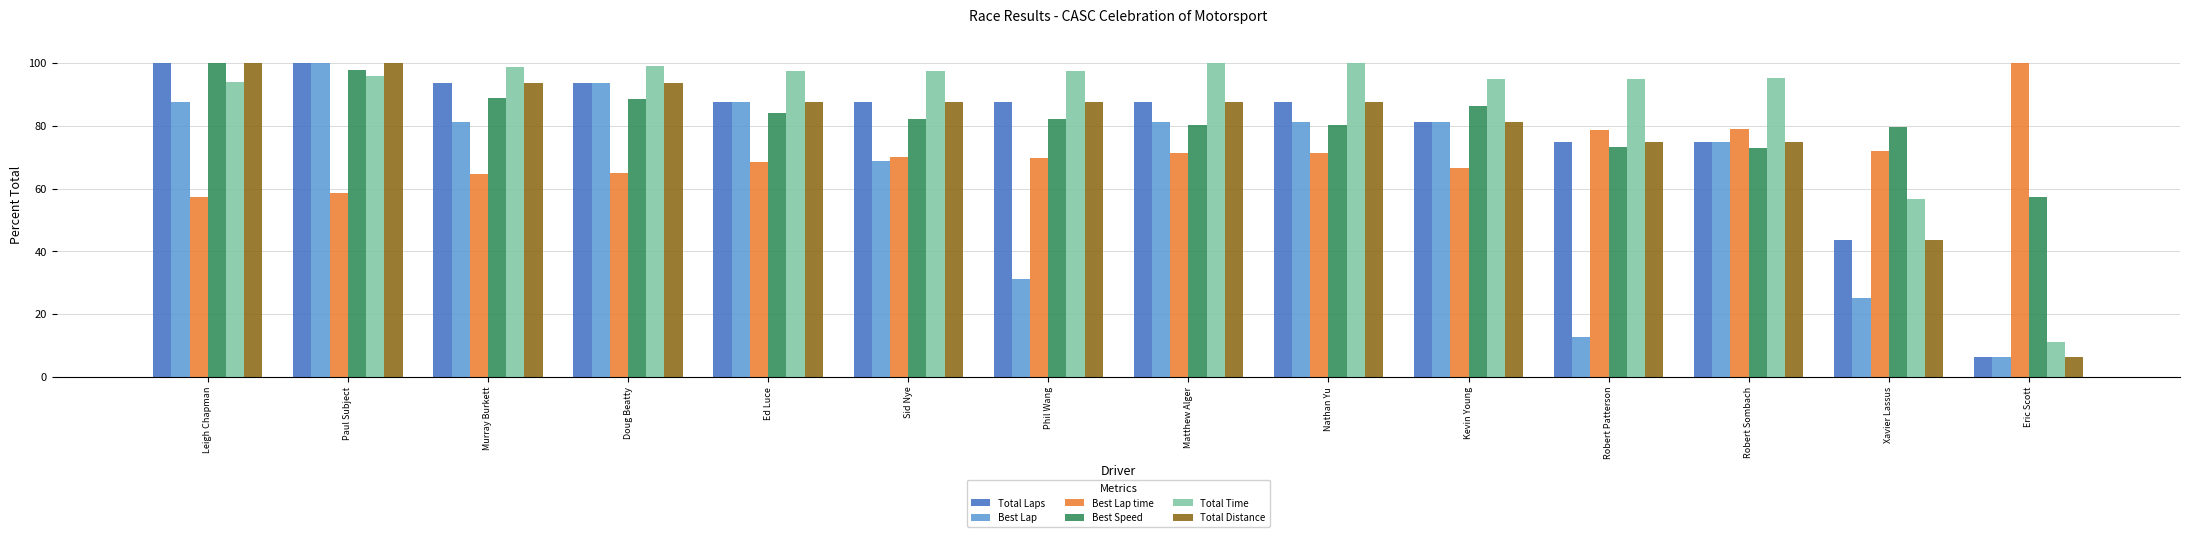

Count the number of categories in the chart.

14